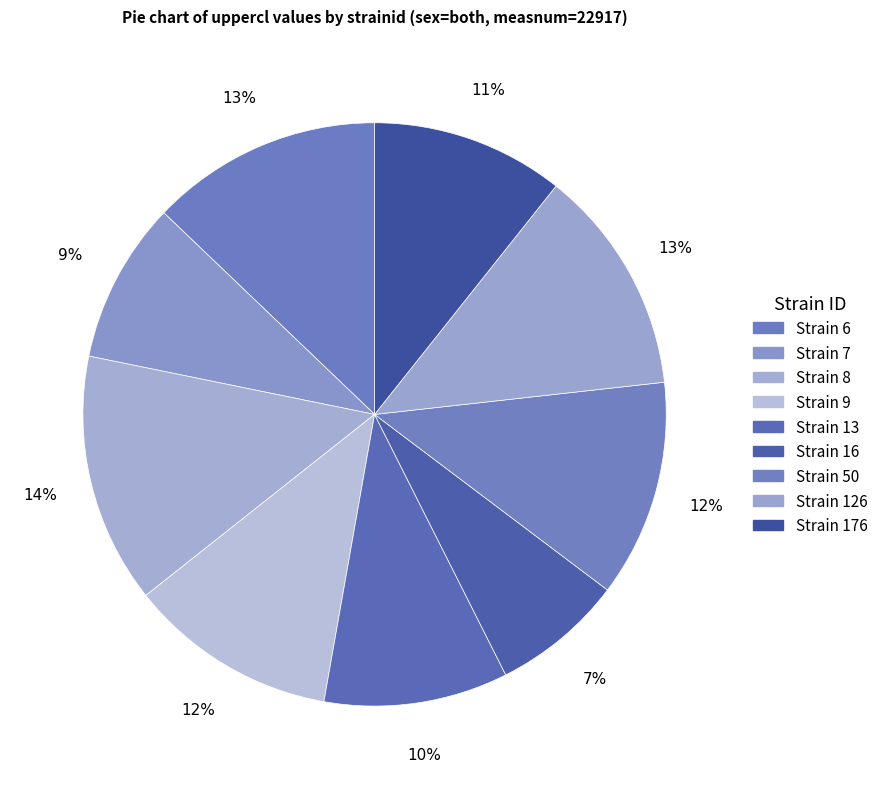

Which slice is the largest?

8